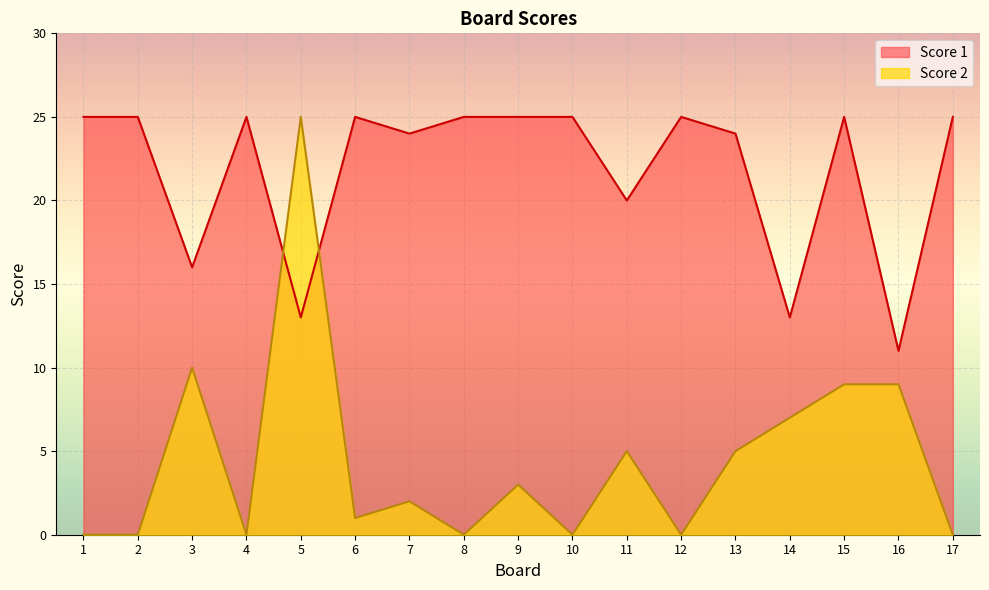

At how many categories does at least one series exceed 2?

17